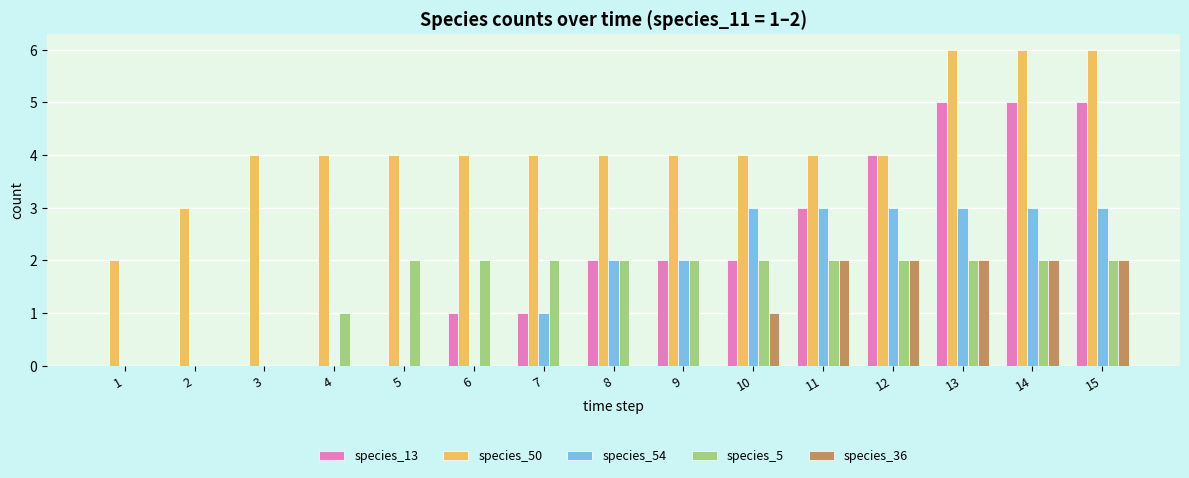

True or false: species_5 has a value of -1 at 2.

False